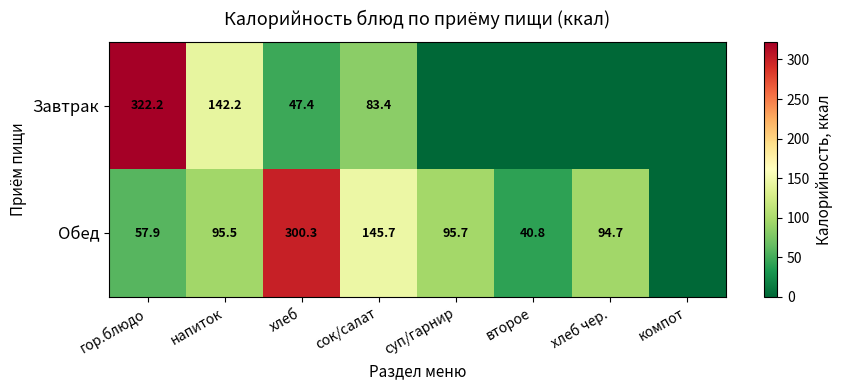

What is the sum of the Обед values at гор.блюдо and хлеб чер.?

152.6